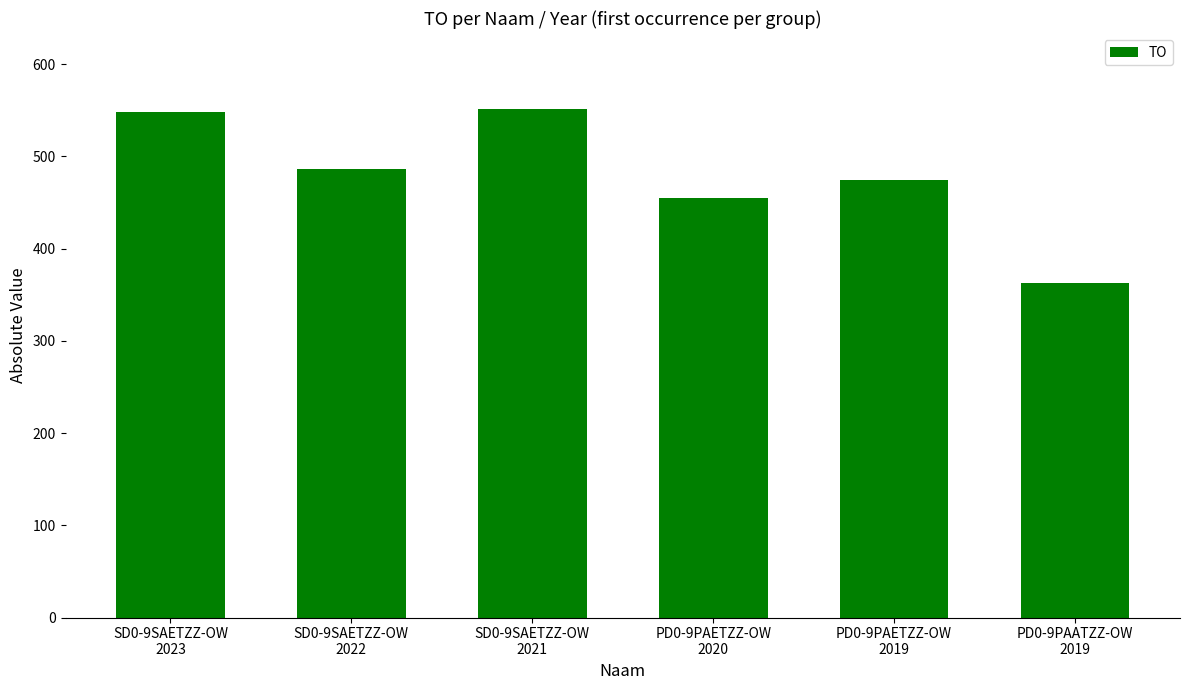

What is the difference between the second highest and minimum values?

185